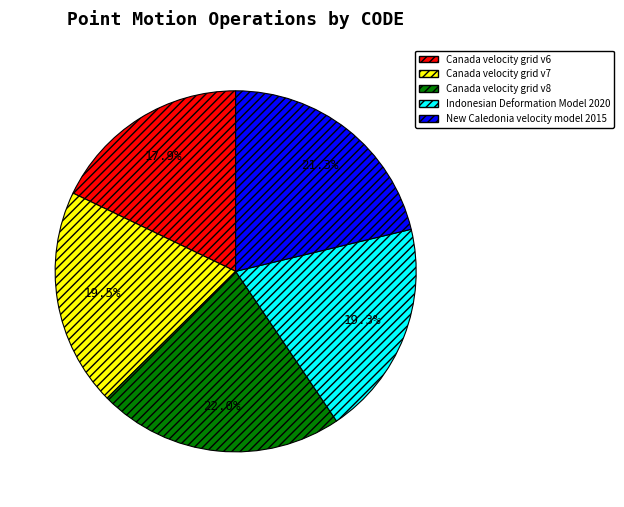

Approximately how many times larger is the value at Canada velocity grid v8 compared to Indonesian Deformation Model 2020?

1.1